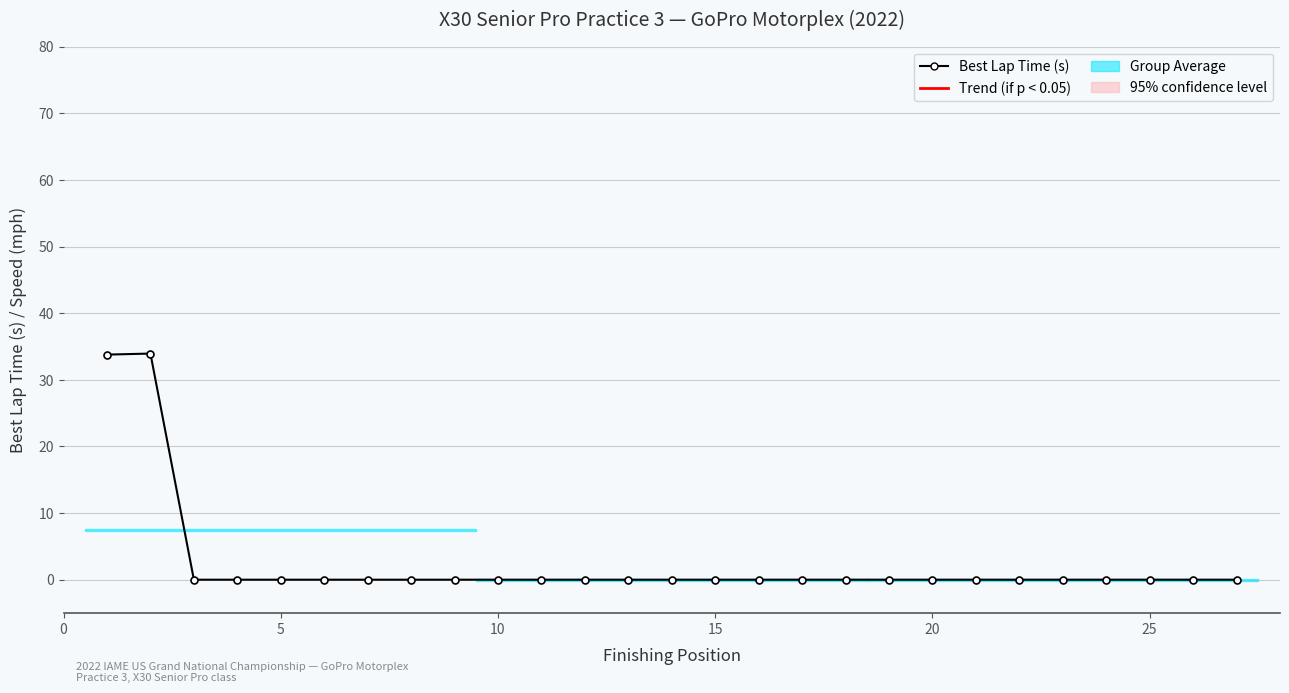

True or false: Average Speed (mph) and Best Lap Time (s) intersect in this chart.

False